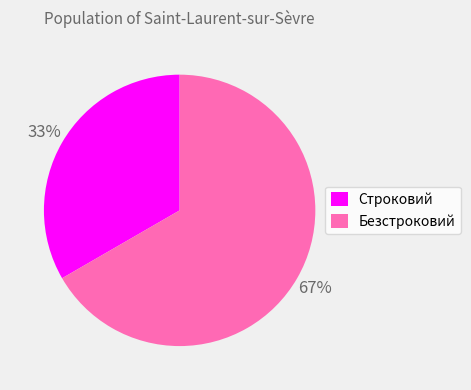

Is it true that Безстроковий is 58% of the pie?

False